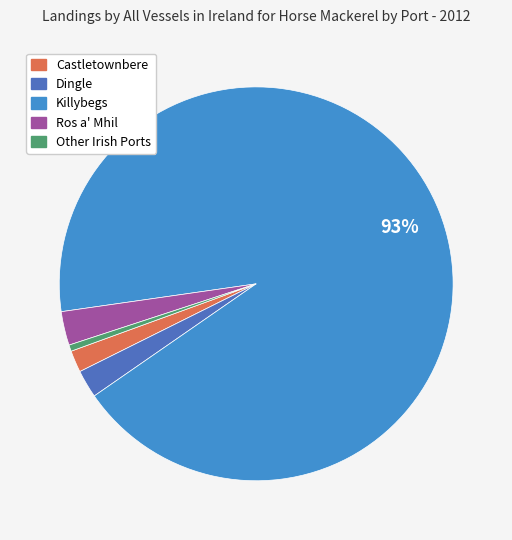

How many segments does this pie chart have?

5